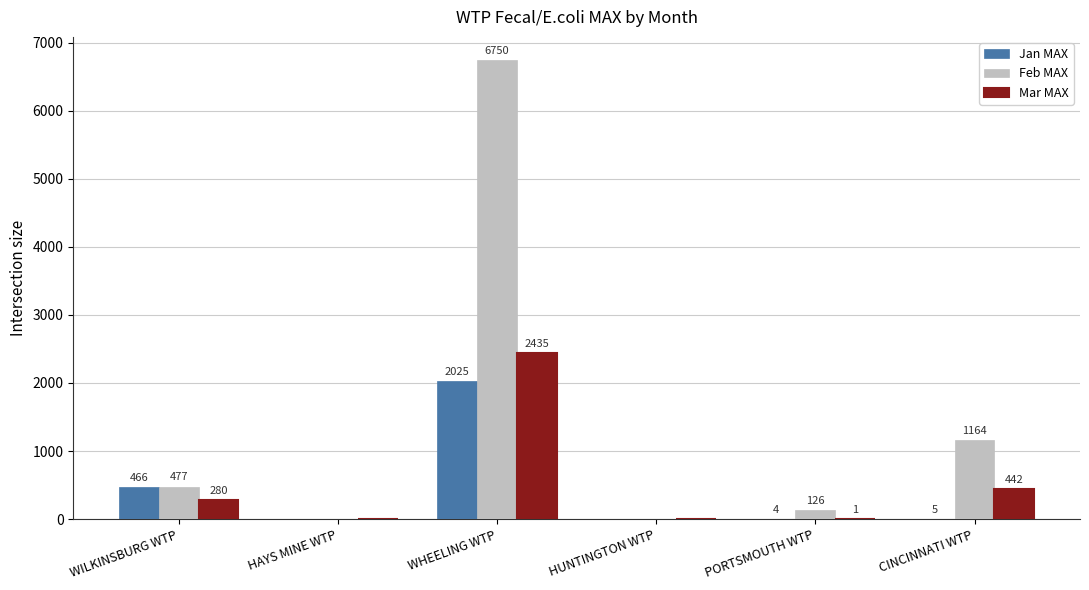

Which series changed the most between HAYS MINE WTP and PORTSMOUTH WTP?

Feb MAX